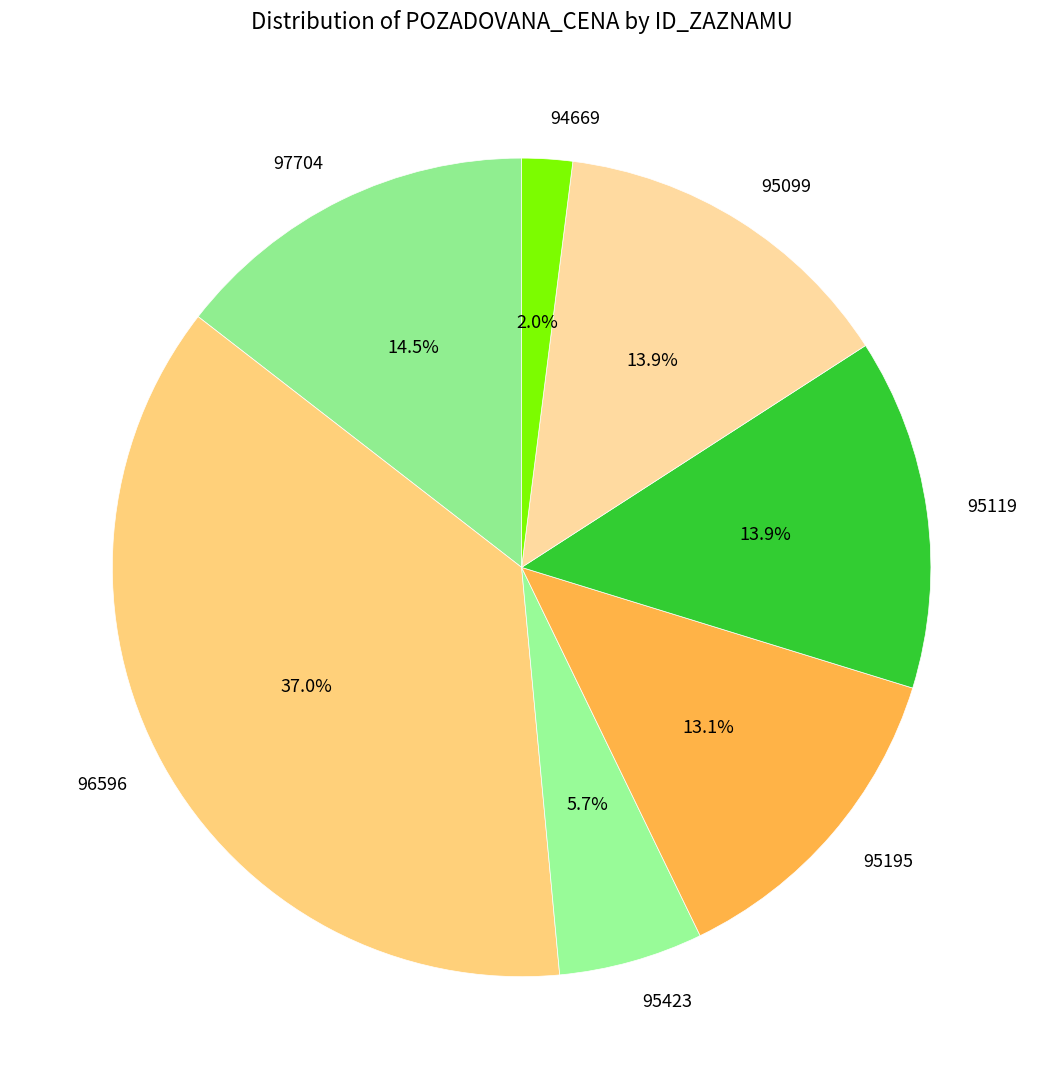

Does 94669 represent more than half of the total?

No